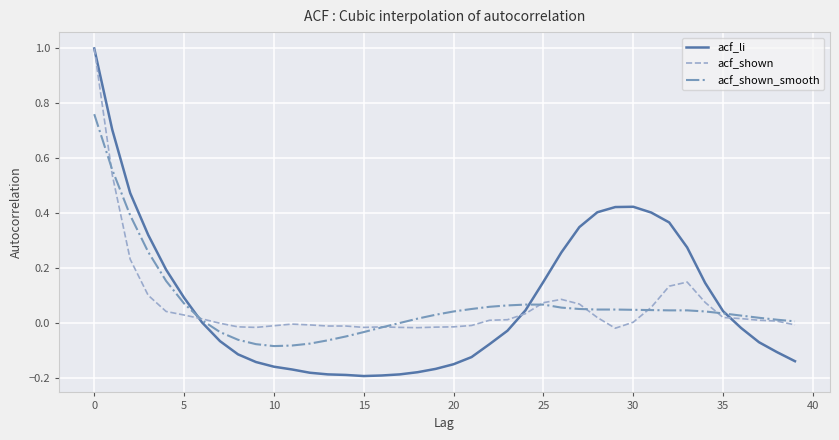

Which series has the widest spread of values?

acf_li